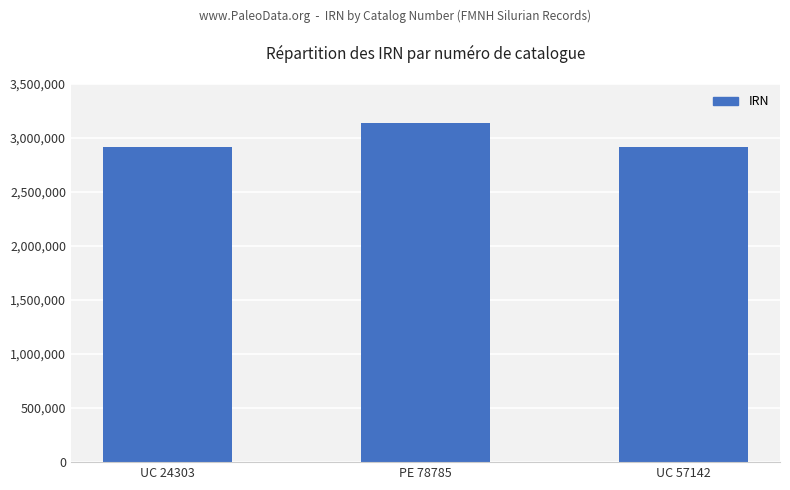

What is the difference between the maximum and minimum values?

221651